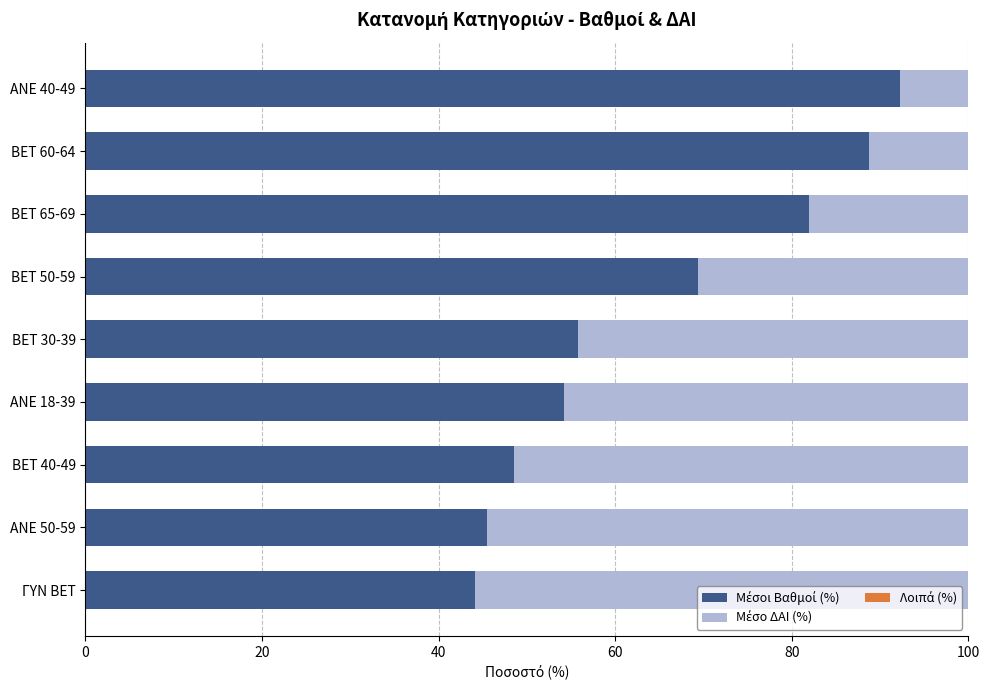

What is the total value across all series at ΓΥΝ BET?

100.0